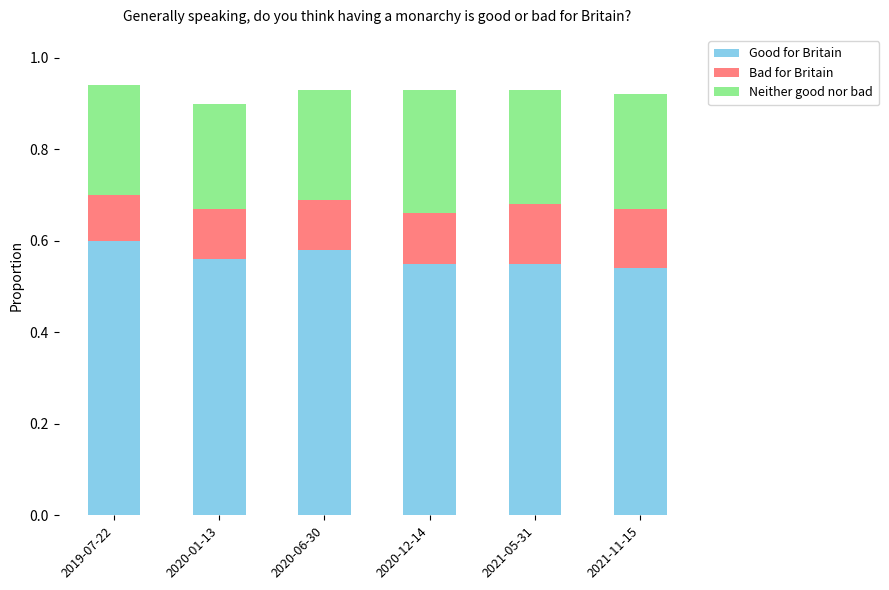

The value of Good for Britain at 2019-07-22 is 0.3. True or false?

False